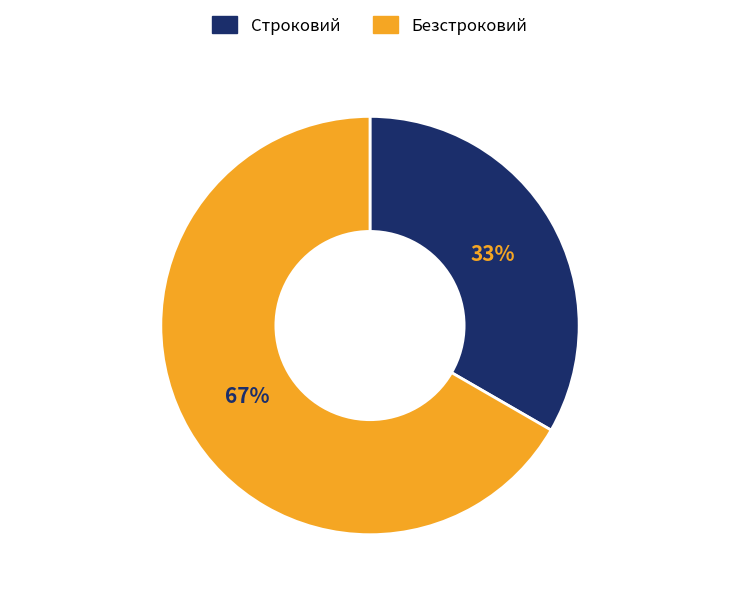

Is there any slice that represents more than half of the pie?

Yes